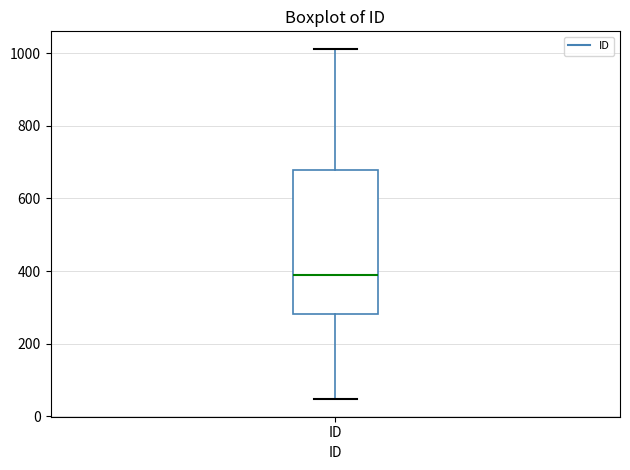

Read this box plot against the y-axis: the position of the median line, the range covered by the box, and the ends of both whiskers. The values are not printed on the chart, so give them approximately, as read against the axis.

median 380, box 280 to 680, whiskers 40 to 1020